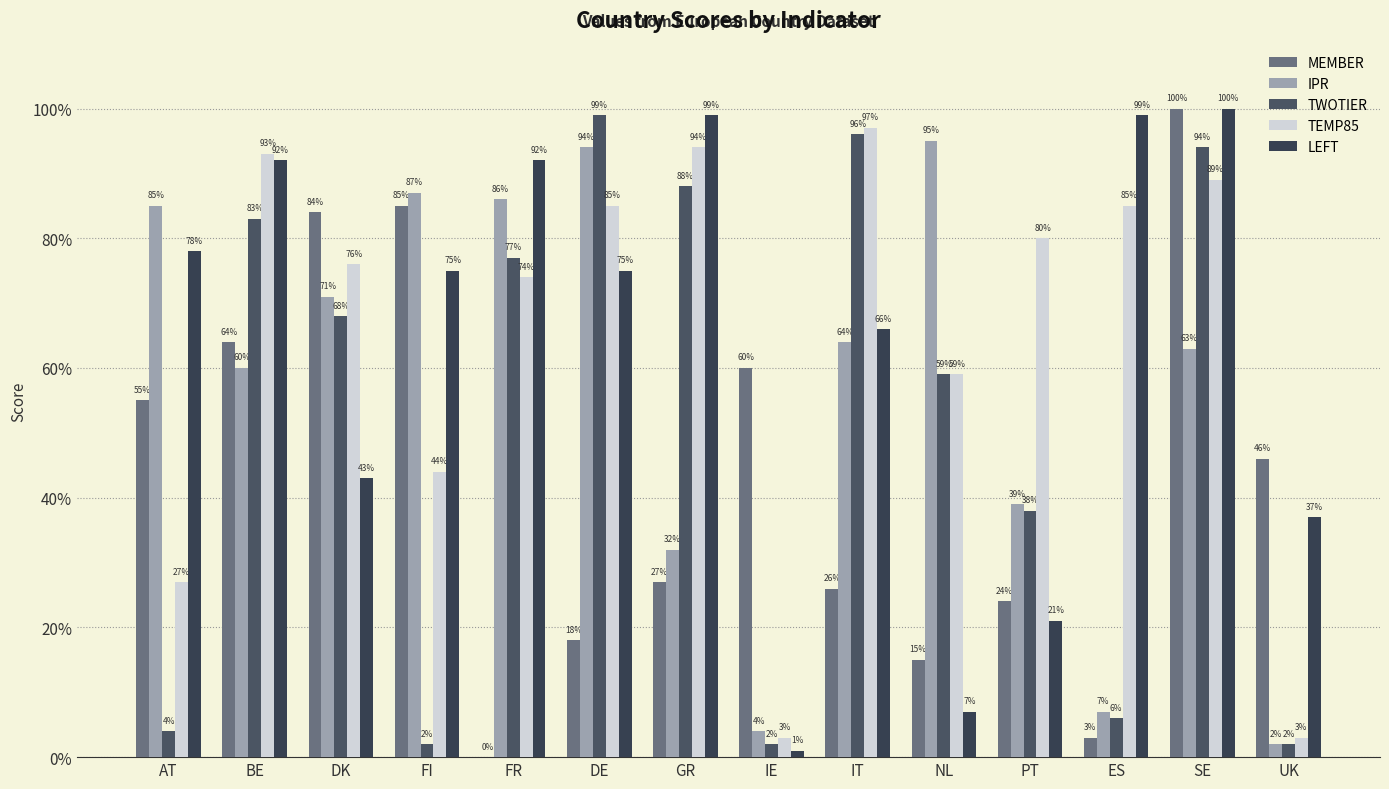

Rank the series by their maximum value, from lowest to highest.

IPR, TEMP85, TWOTIER, MEMBER, LEFT